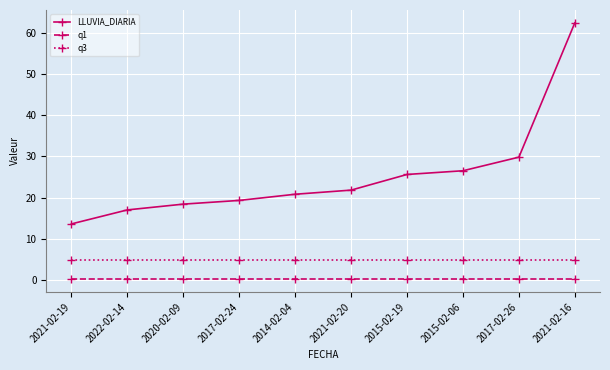

True or false: q1 and LLUVIA_DIARIA intersect in this chart.

False